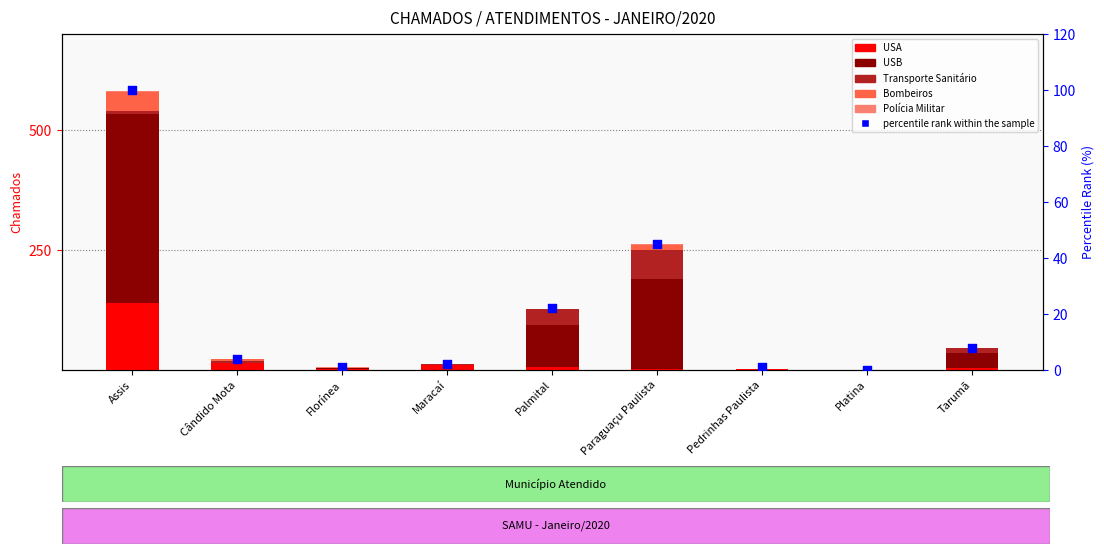

What are all the series names shown in the legend?

USA, USB, Transporte Sanitário, Bombeiros, Polícia Militar, percentile rank within the sample